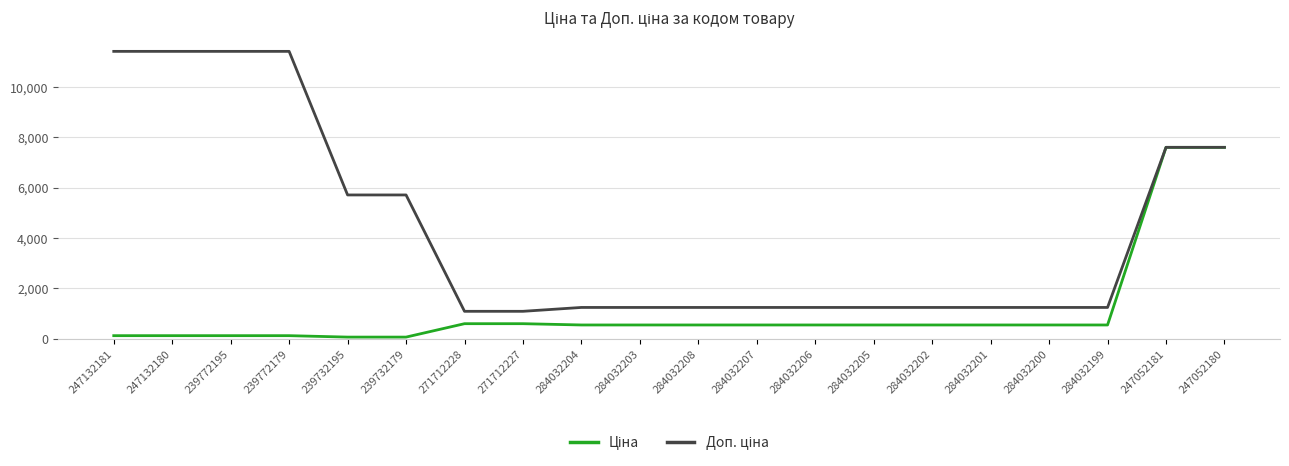

What is the total value across all series at 284032204?

1774.4